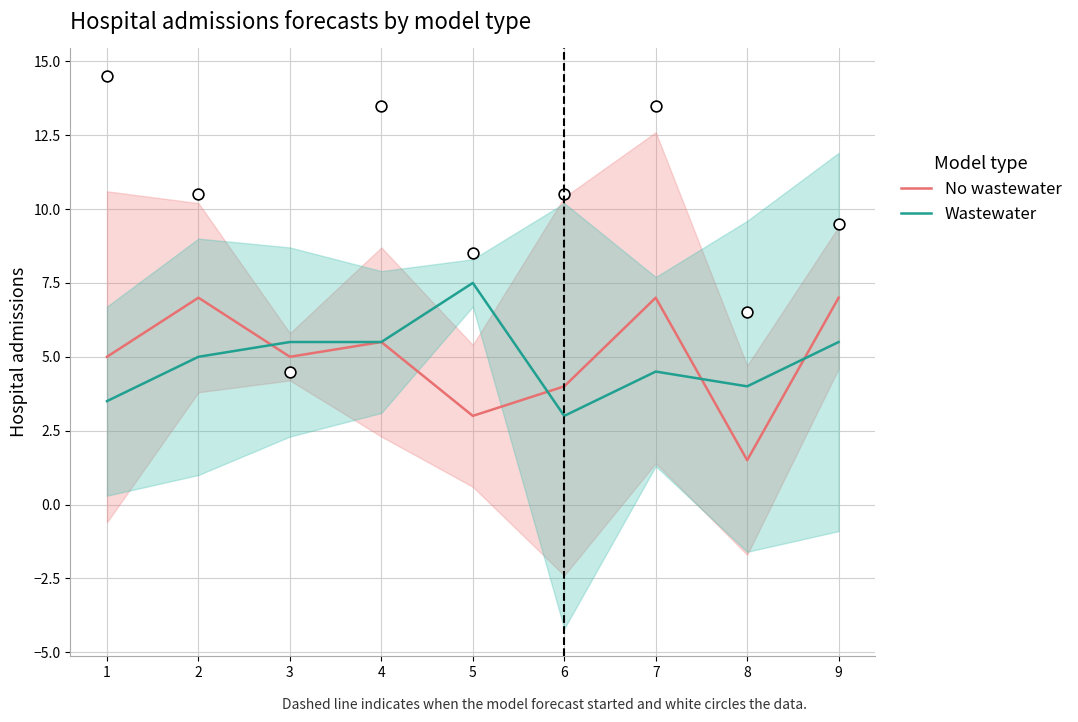

Which series reaches the maximum Y coordinate?

Wastewater